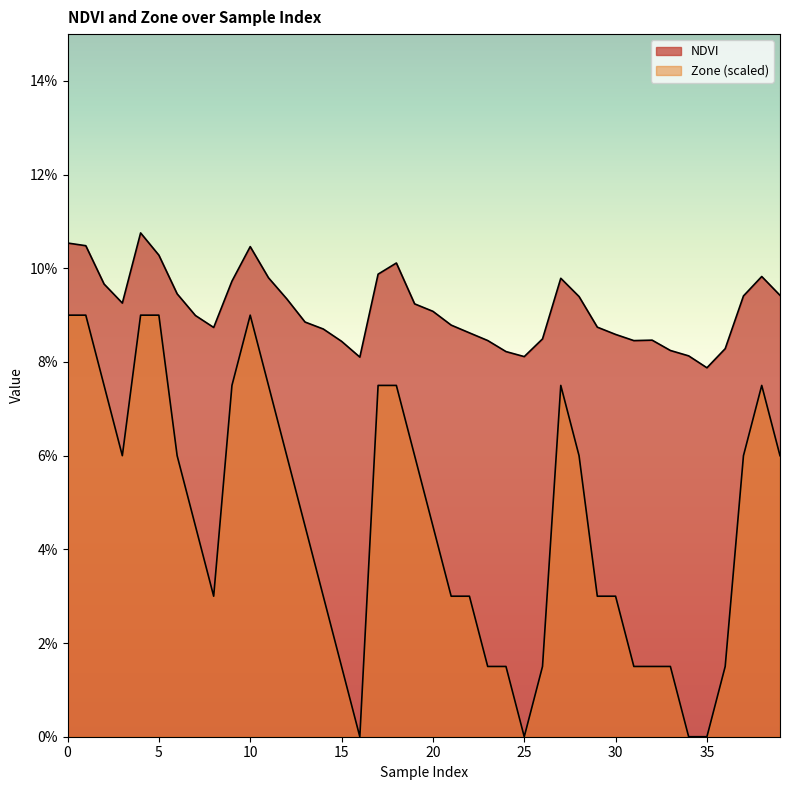

List the series in order of their overall mean, lowest first.

Zone, NDVI